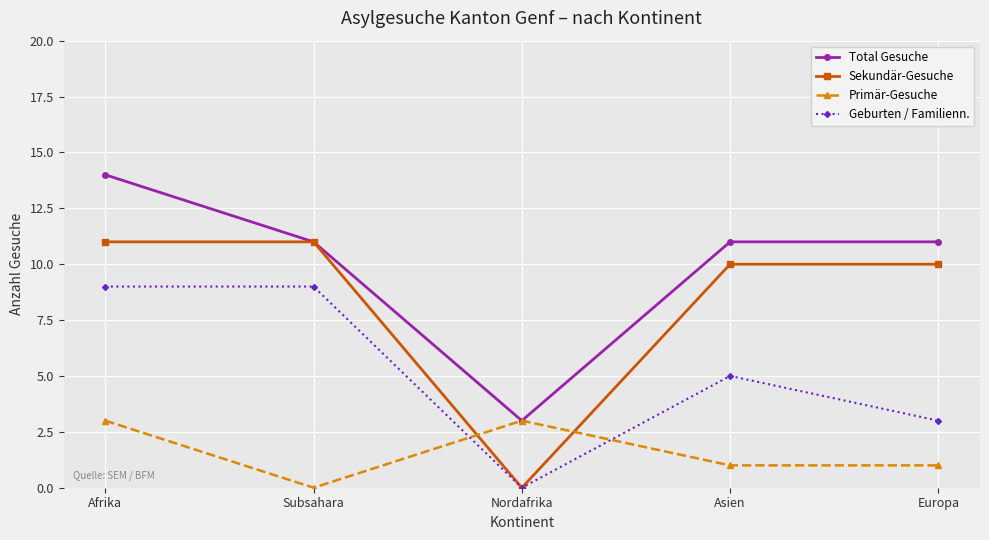

What is the value of the Geburten / Familienn. point at the 2nd from the left?

9